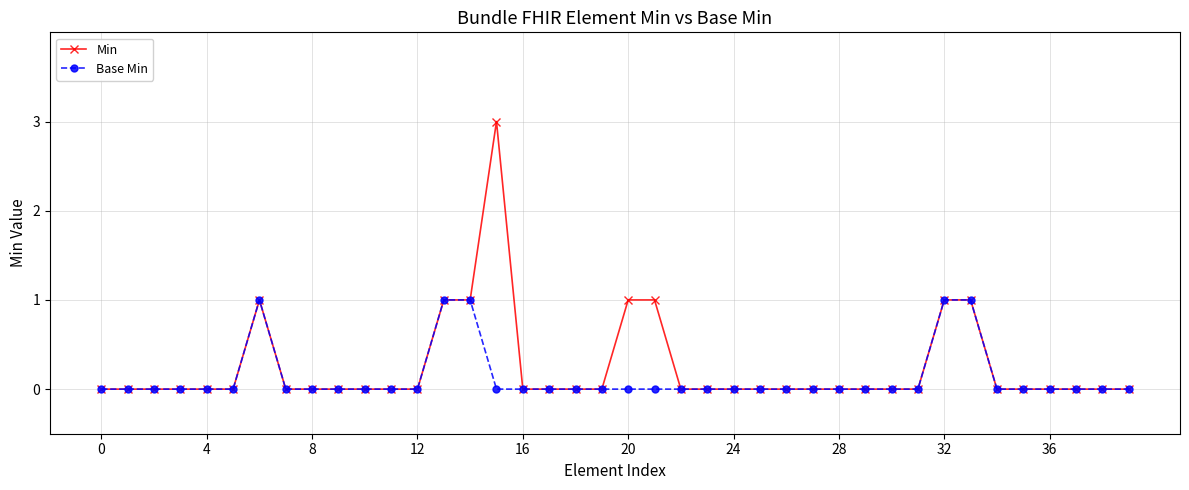

Which series has the largest range (max minus min)?

Min